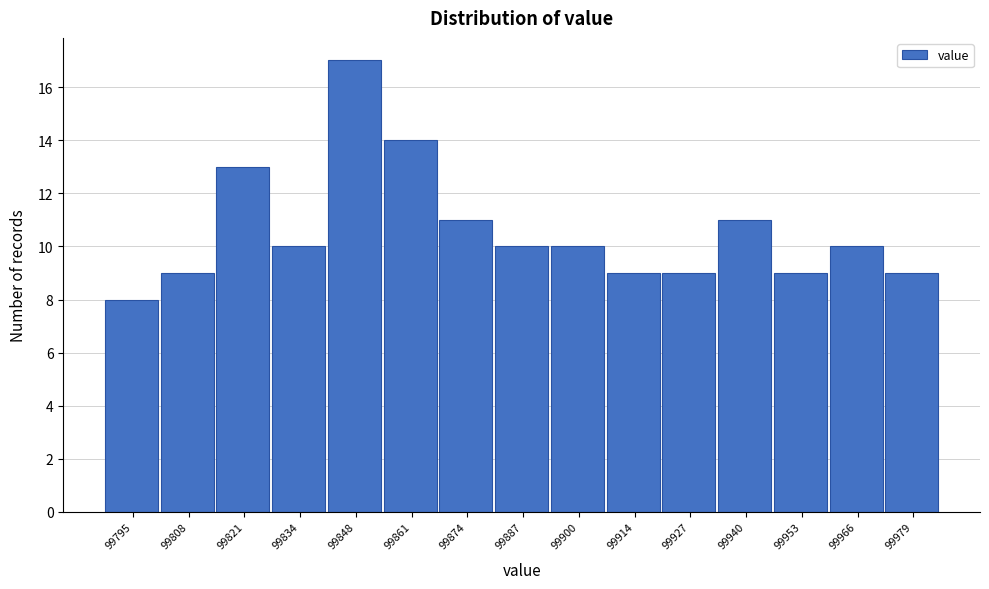

Reading left to right, transcribe all the data shown in this chart.

8	9	13	10	17	14	11	10	10	9	9	11	9	10	9